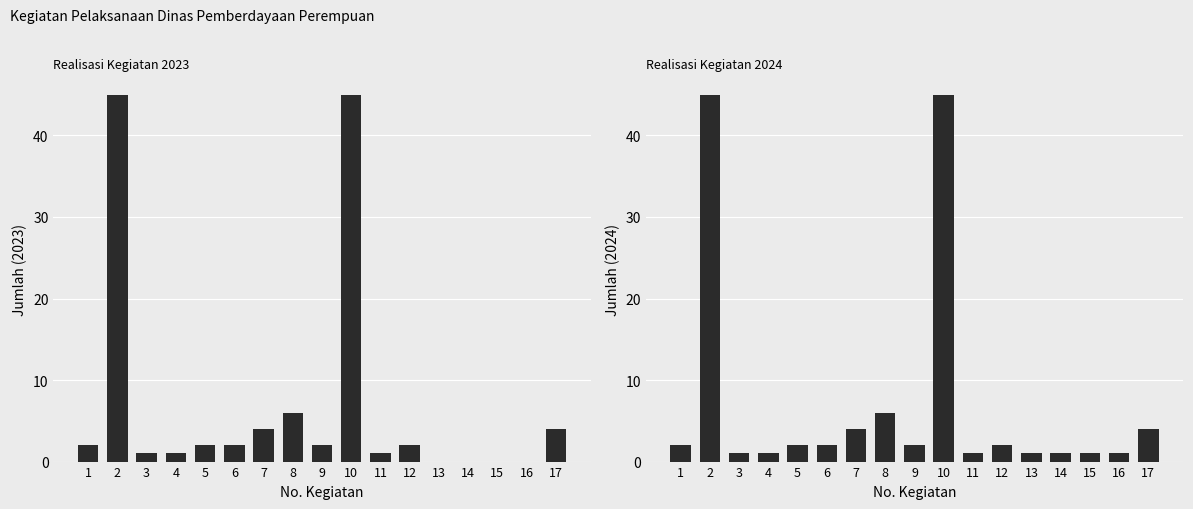

Rank the series by their maximum value, from highest to lowest.

2023, 2024